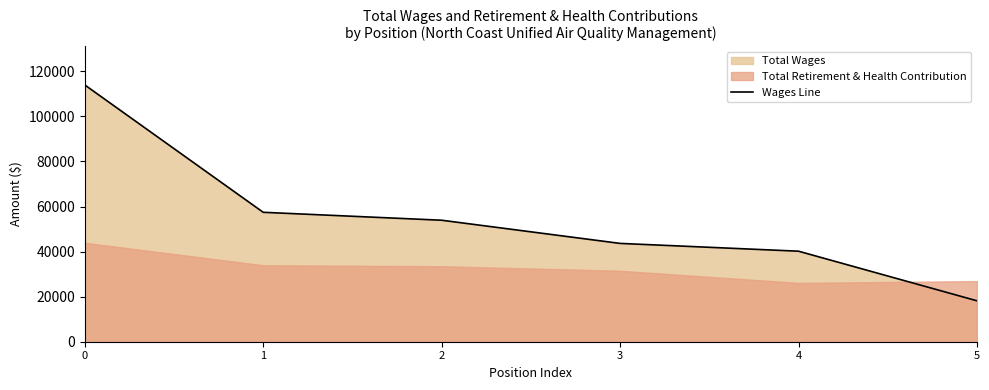

Reading left to right, what are all the values shown in this chart?

113936	57429	53908	43625	40168	18156